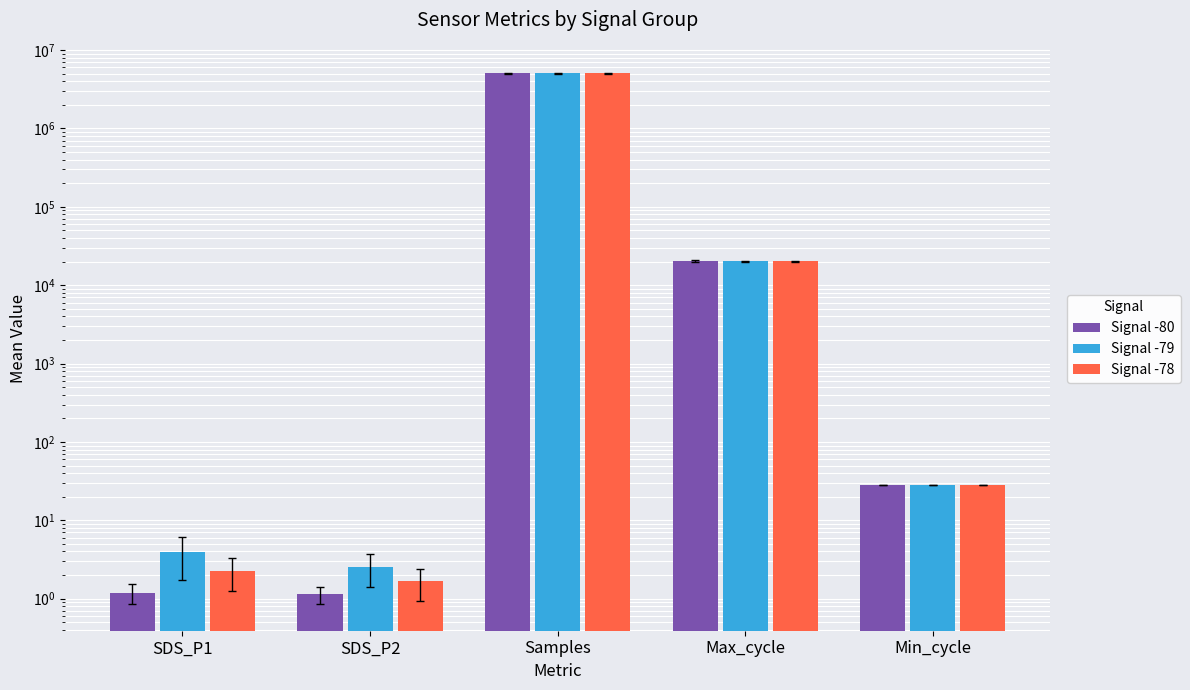

The Signal -79 series shows 4.0 at SDS_P1. True or false?

True